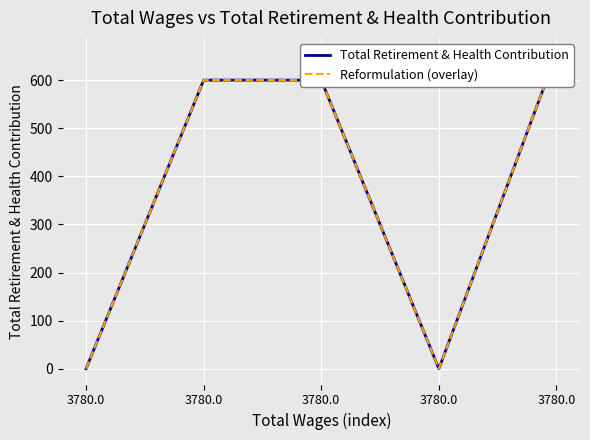

How many values in the Reformulation (overlay) series exceed 600?

1